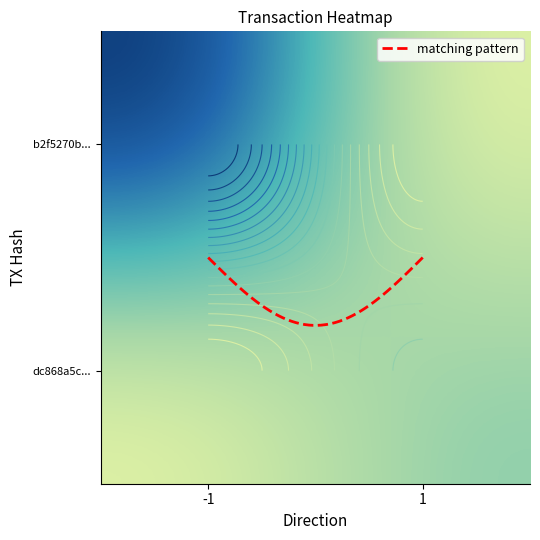

What is the difference between the dc868a5c47a96638bc5047970355ba14b1285f3 values at -1 and 1?

3